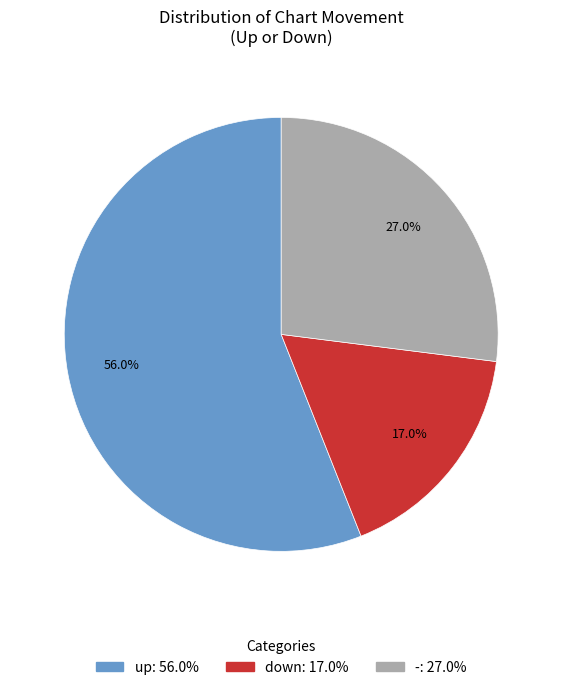

To the nearest percent, what percentage of the pie is up?

56%